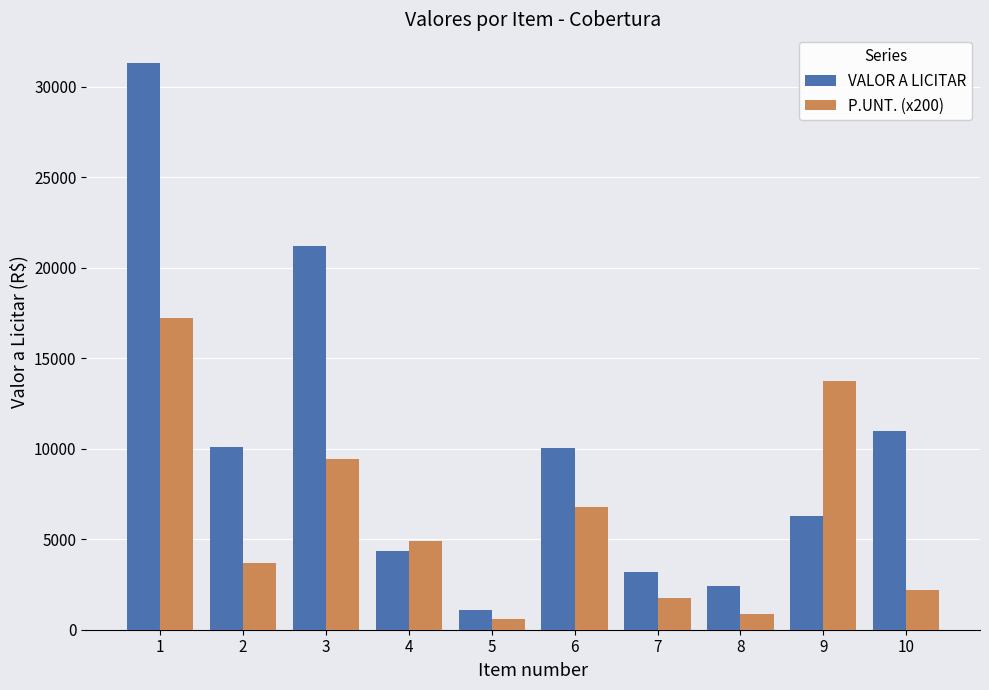

Is the value of VALOR A LICITAR at 1 greater than the value of P.UNT. (x200) at 10?

Yes